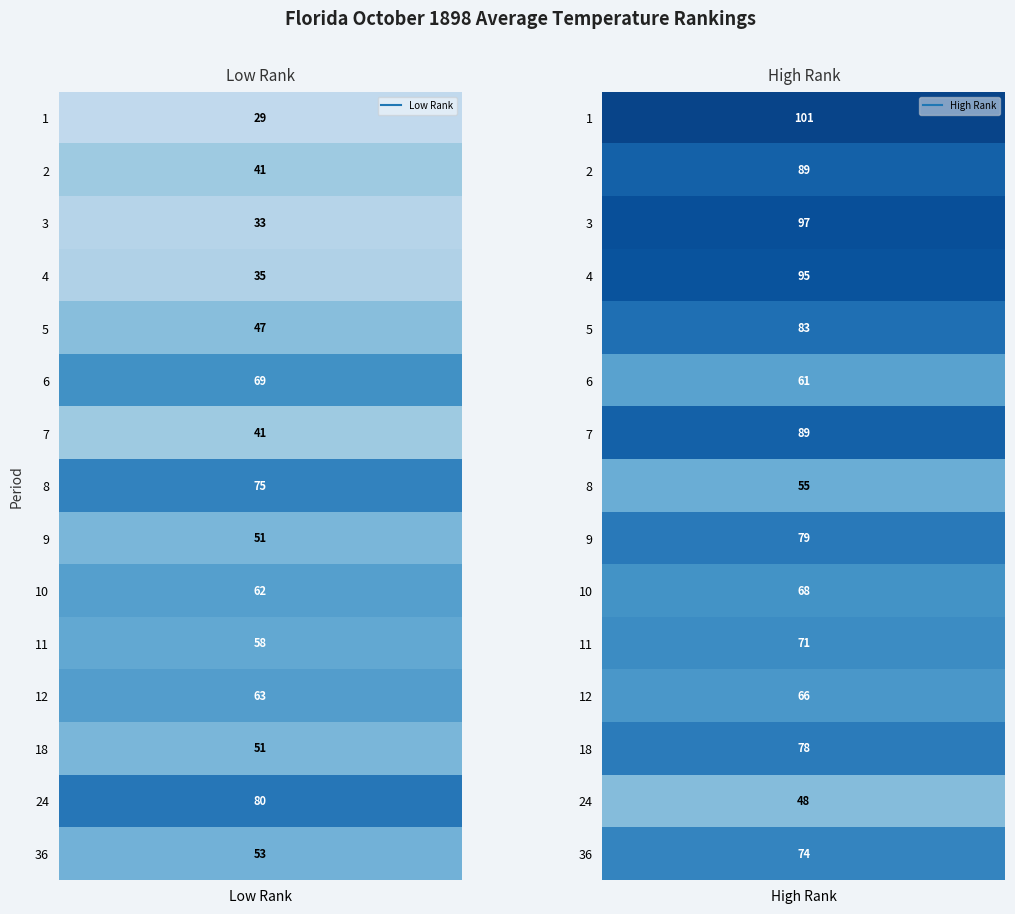

What is the maximum value for 5?

83